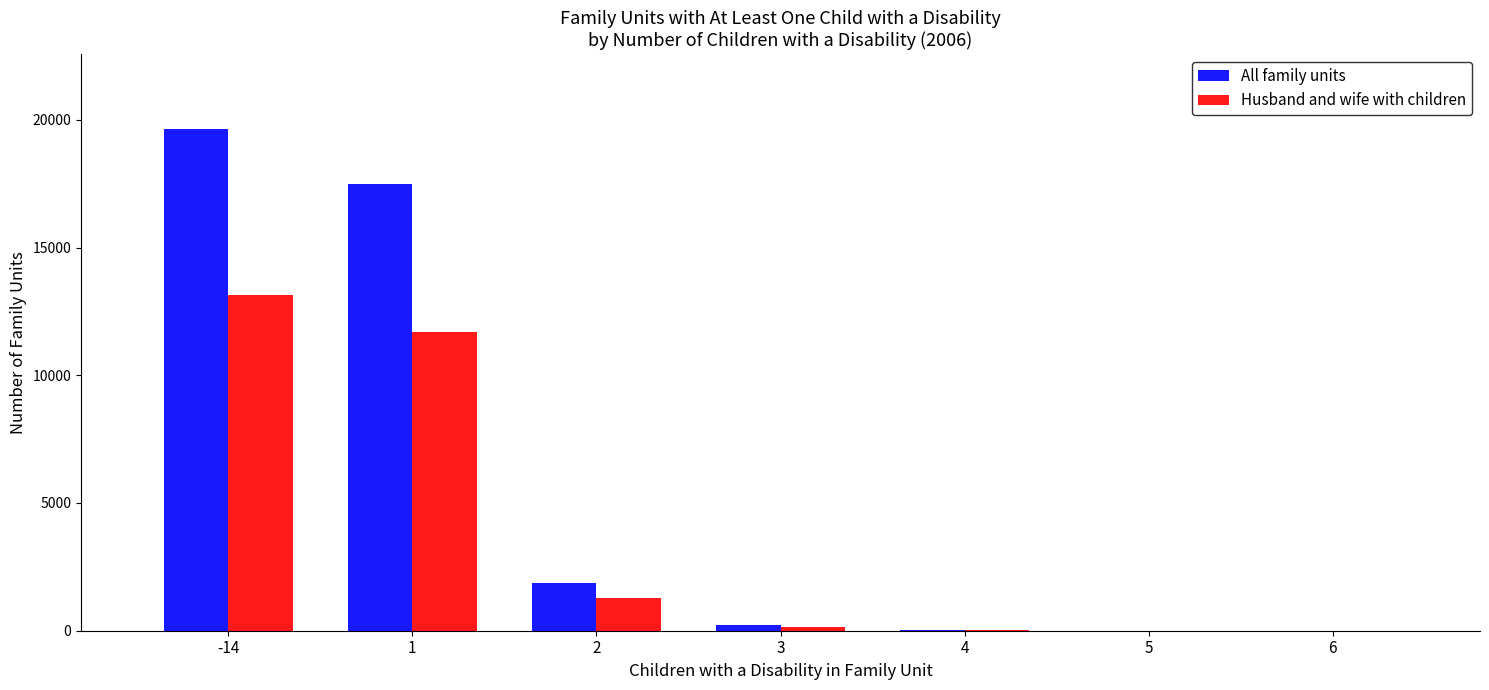

What is the greatest value displayed?

19633